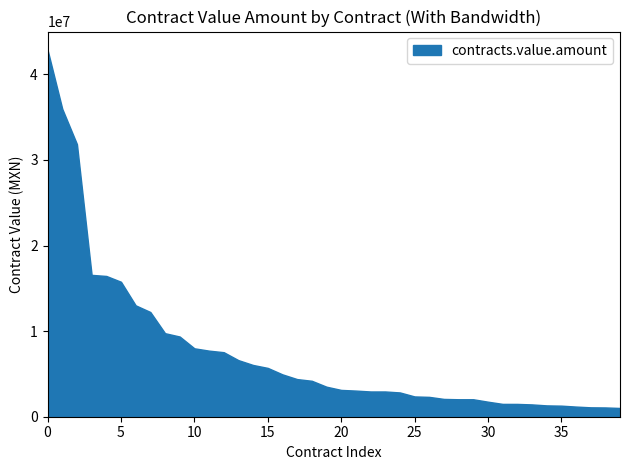

Reading left to right, what are all the values shown in this chart?

APIDBO-OP-010/08=42863082.9	APIDBO-OP-006/10=35979599.9	APIDBO-OP-016/09=31849260.3	APIDBO-OP-012/11=16574396.2	APIDBO-OP-007/07=16447956.0	APIDBO-OP-003/09=15768210.5	APIDBO-OP-013/12=13013544.8	APIDBO-OP-005/10=12235090.5	APIDBO-OP-013/11=9760328.4	APIDBO-OP-014/08=9370669.0	APIDBO-OP-018/09=7992974.4	APIDBO-OP-004/10=7721664.6	APIDBO-OP-010/07=7540000.0	APIDBO-OP-014/07=6610983.1	APIDBO-OP-007/12=6046636.2	APIDBO-OP-020/07=5703862.9	S/N_21/07=4949186.7	APIDBO-OP-011/10=4396871.5	APIDBO-OP-016/07=4200000.0	APIDBO-OP-015/07=3507967.7	APIDBO-OP-001/12=3132223.8	APIDBO-OP-008/10=3054385.7	APIDBO-OP-018/08=2950577.5	APIDBO-OP-015/08=2950577.5	APIDBO-SROP-002/11=2837617.5	APIDBO-OP-017/07=2371008.4	APIDBO-OP-008/12=2318580.5	APIDBO-OP-017/11=2079835.9	APIDBO-OP-011/07=2041986.1	APIDBO-OP-005/12=2040553.2	APIDBO-OP-014/11=1756134.9	APIDBO-OP-016/08=1499675.1	APIDBO-OP-010/12=1496772.9	APIDBO-OP-015/09=1438412.0	APIDBO-OP-012/10=1324206.3	APIDBO-OP-012/08=1293081.8	APIDBO-OP-004/09=1185777.0	APIDBO-OP-001/10=1098184.8	APIDBO/1747/2008=1083333.8	APIDBO-OP-003/07=1022438.0